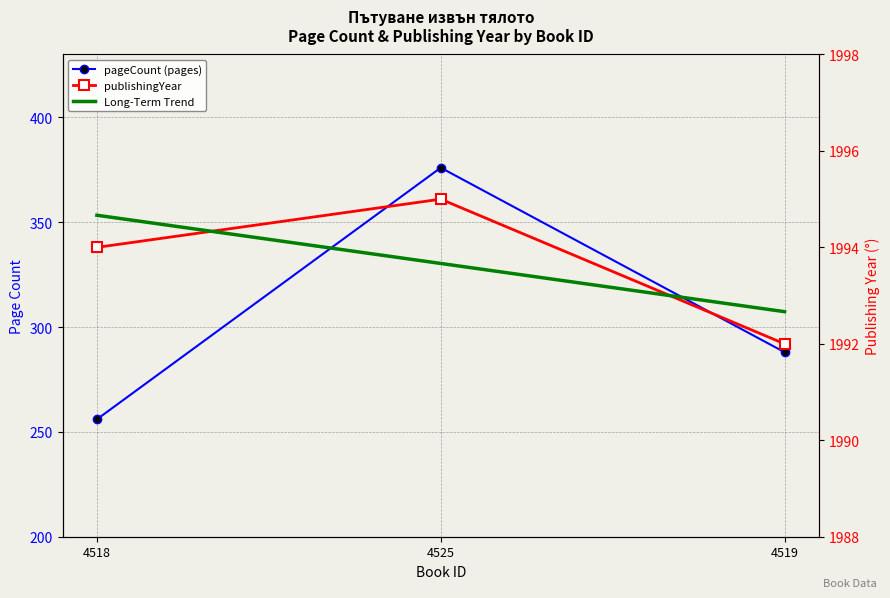

At which label is Long-Term Trend closest to 1993?

4519